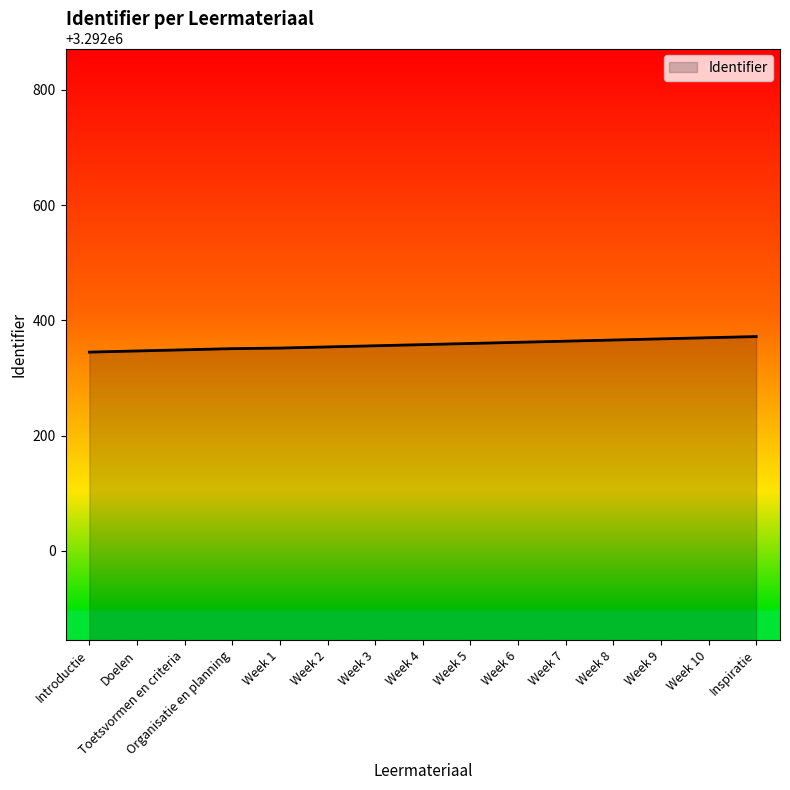

What is the maximum value shown in the chart?

3292372